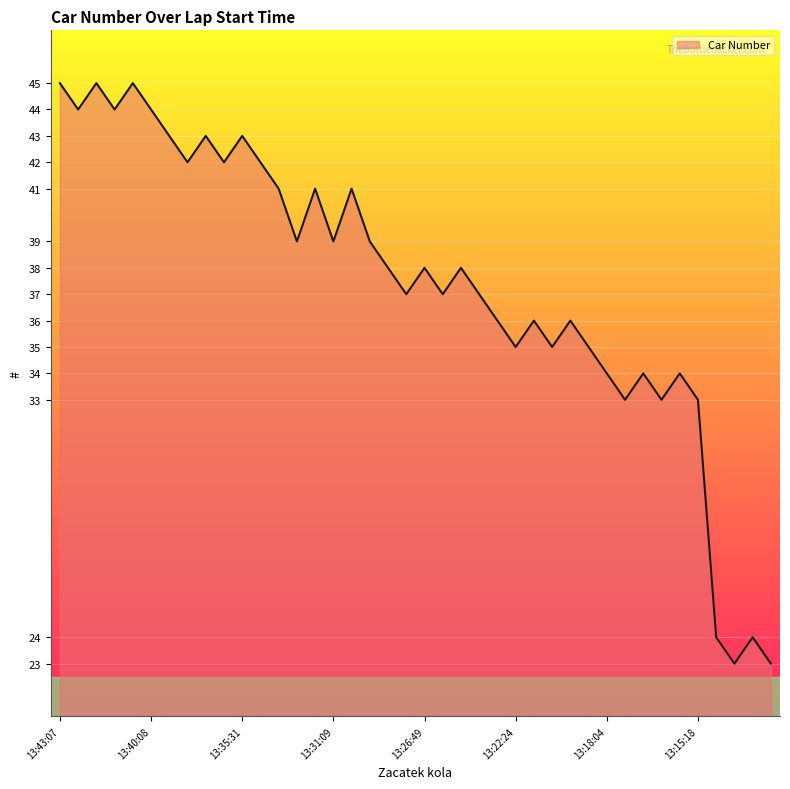

What is the maximum value shown in the chart?

45